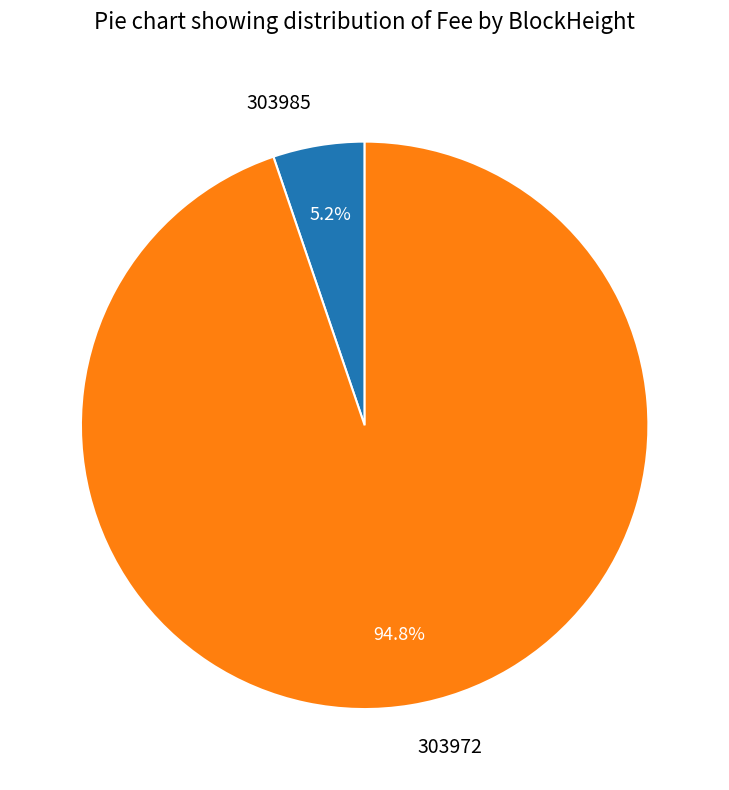

To the nearest percent, what is the difference between the 303985 and 303972 slice percentages?

90%